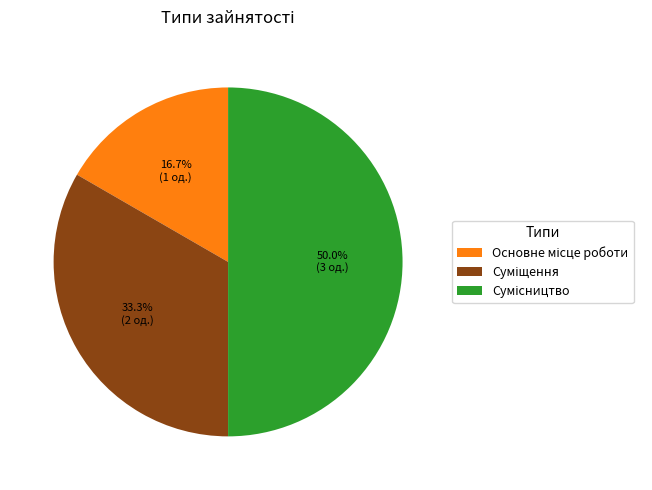

How many segments does this pie chart have?

3